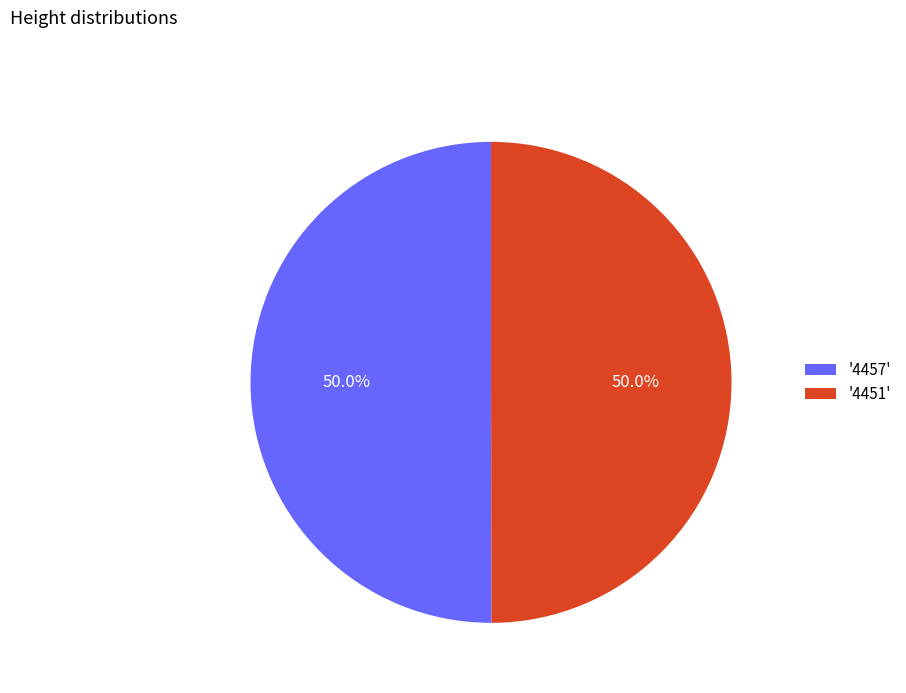

Approximately how many times larger is the value at '4457' compared to '4451'?

1.0